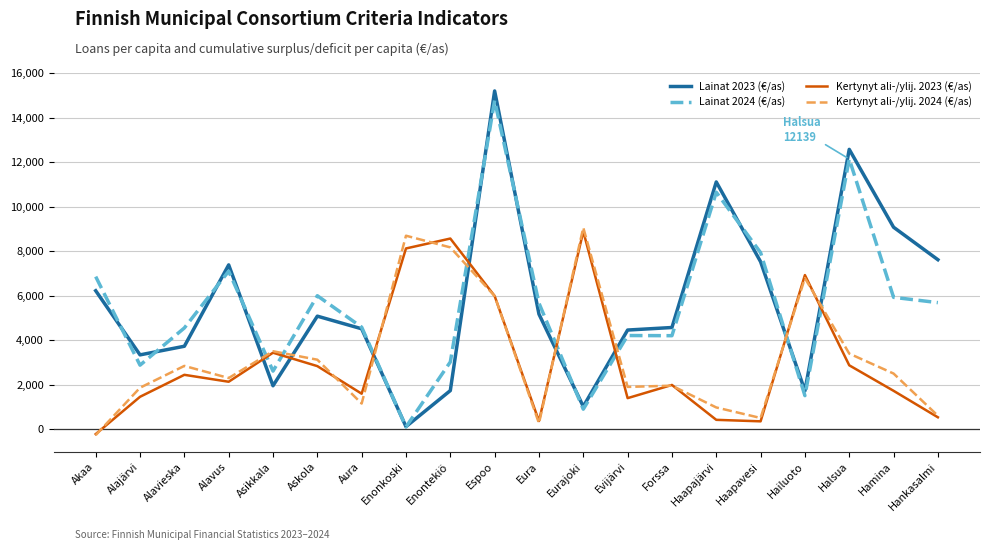

Which category has the lowest value in the Lainat 2024 (€/as) series?

Enonkoski